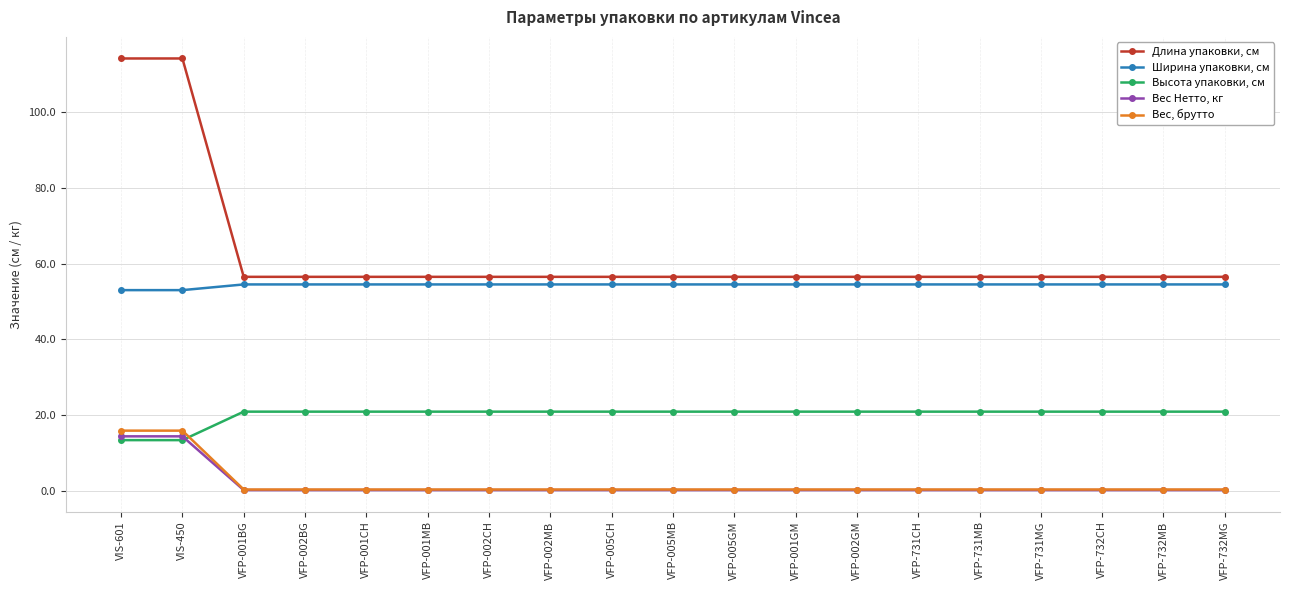

Between VIS-450 and VFP-002MB, which series saw the biggest shift?

Длина упаковки, см